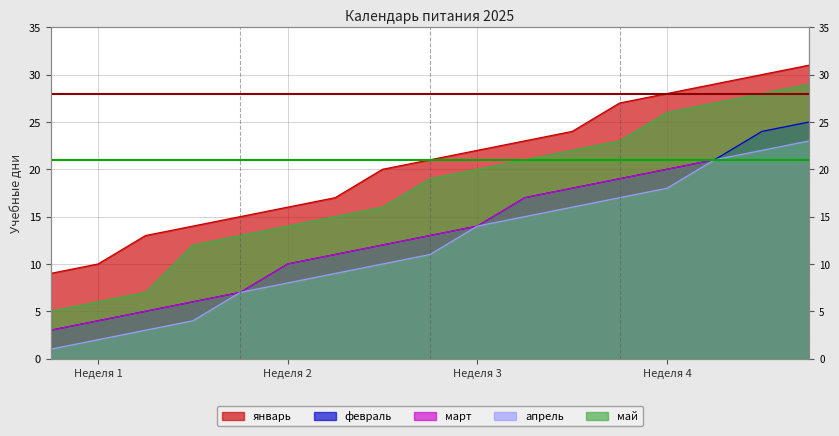

Rank the categories by февраль value from highest to lowest.

17, 16, 15, 14, 13, 12, 11, 10, 9, 8, 7, 6, 5, 4, 3, 2, 1